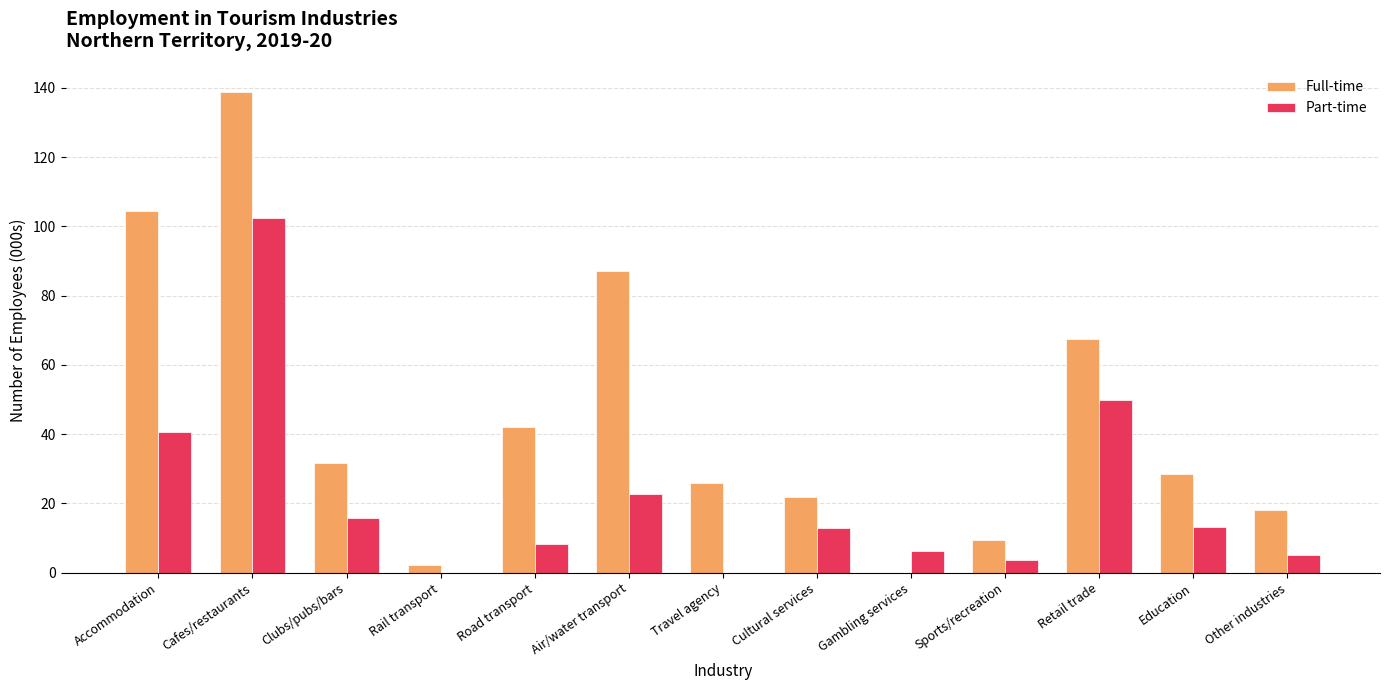

At which category is the sum across all series the highest?

Cafes/restaurants